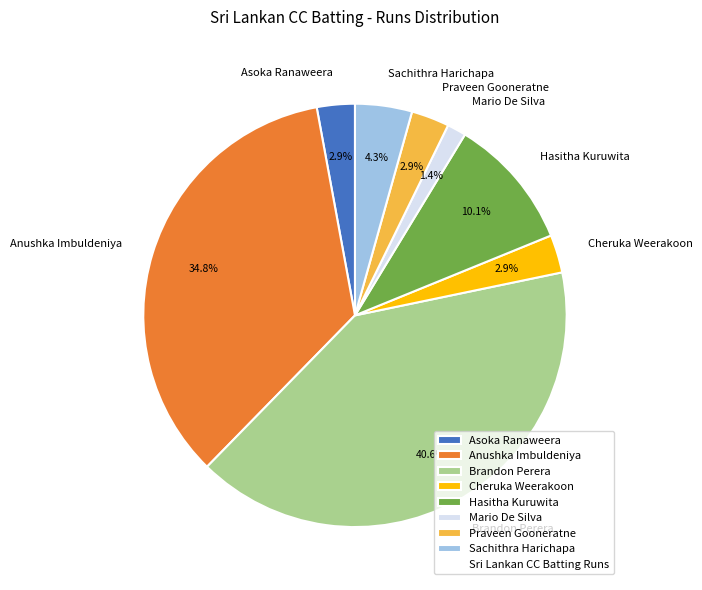

Which has a higher value, Hasitha Kuruwita or Anushka Imbuldeniya?

Anushka Imbuldeniya